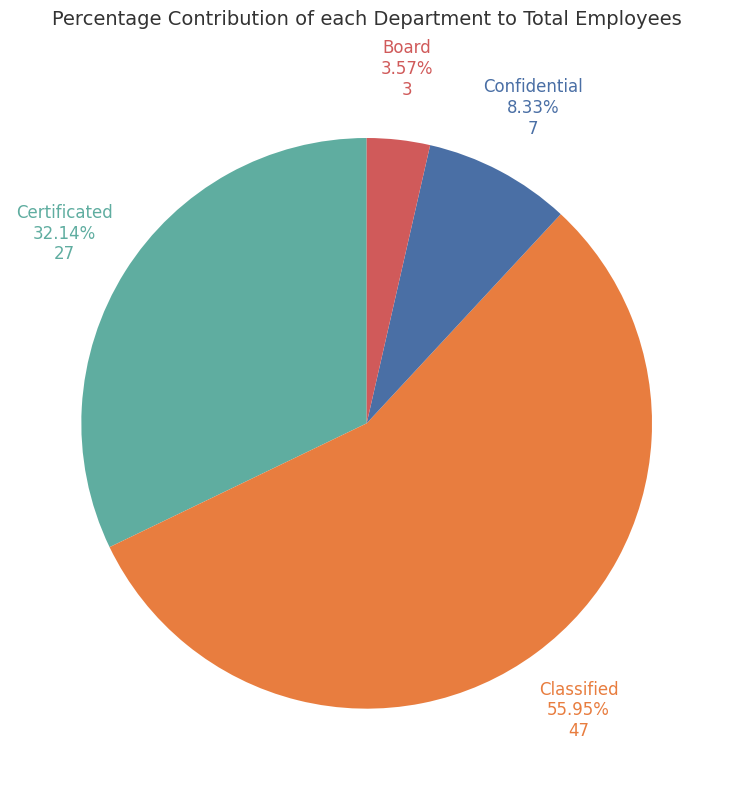

The Classified slice represents 70% of the pie. True or false?

False